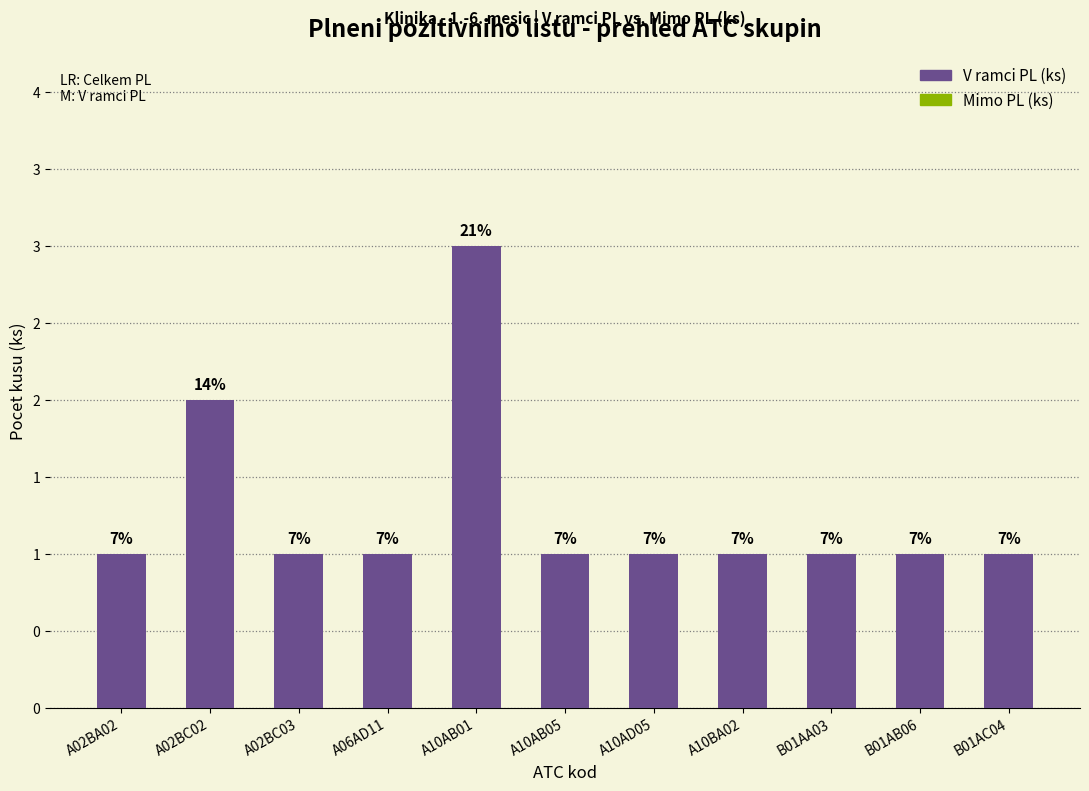

Reading left to right, what are all the values shown in this chart?

V ramci PL (ks): 1	2	1	1	3	1	1	1	1	1	1
Mimo PL (ks): 0	0	0	0	0	0	0	0	0	0	0